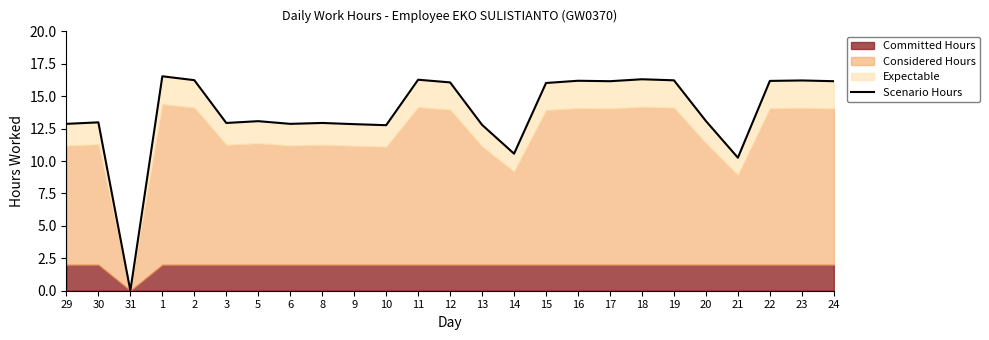

The value at 3 is 12.9. True or false?

True